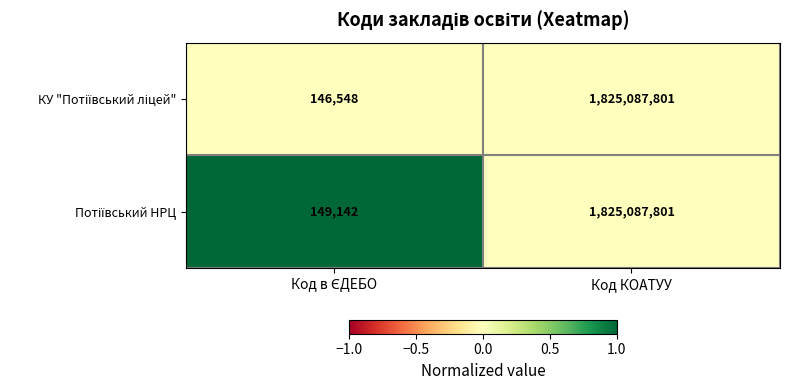

Which category has the highest value across all series?

Код КОАТУУ